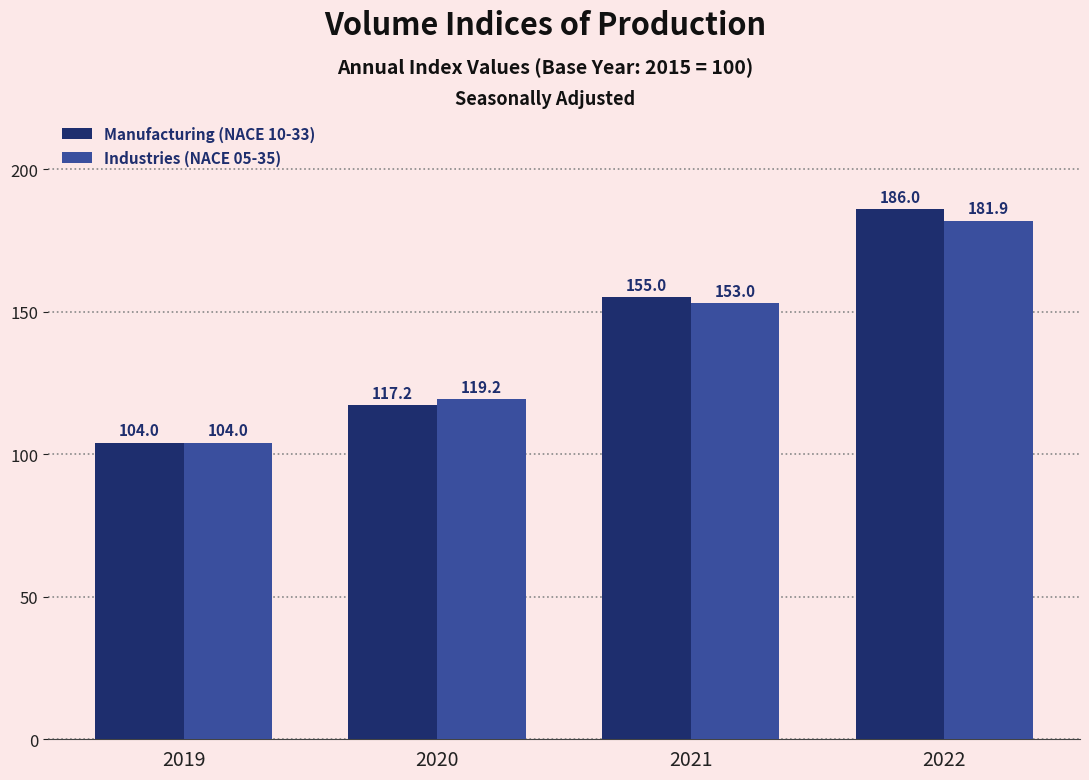

What is the highest value of the Industries (NACE 05-35) series?

181.9